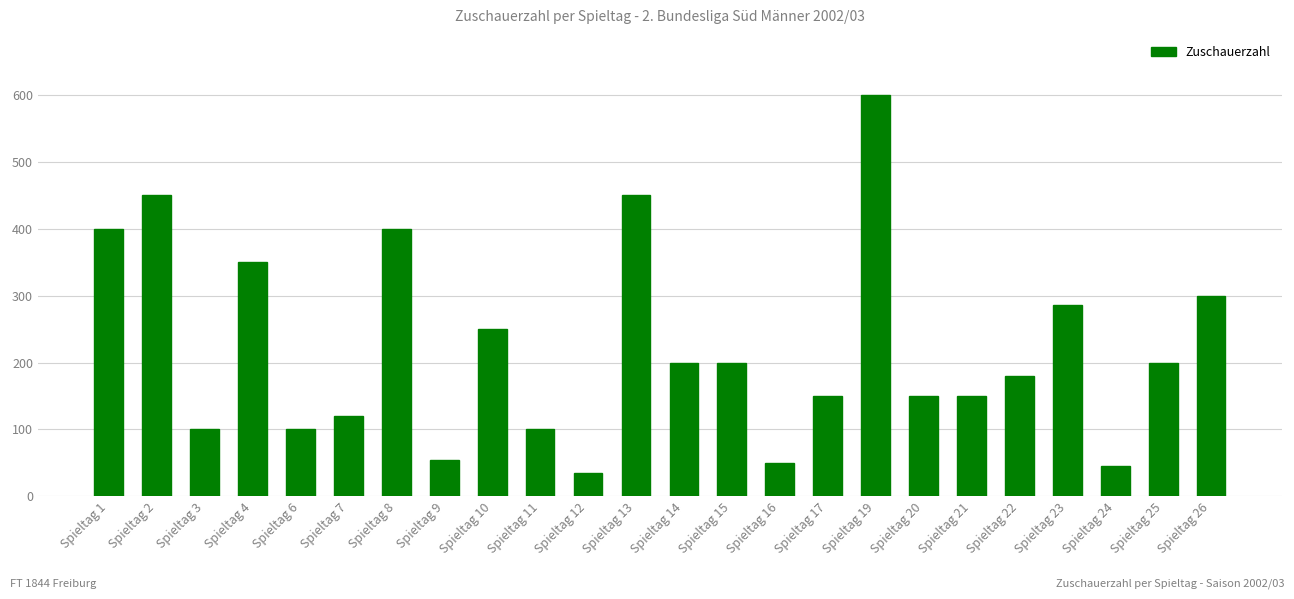

Reading right to left, transcribe all the data shown in this chart.

300	200	45	286	180	150	150	600	150	50	200	200	450	35	100	250	54	400	120	100	350	100	450	400